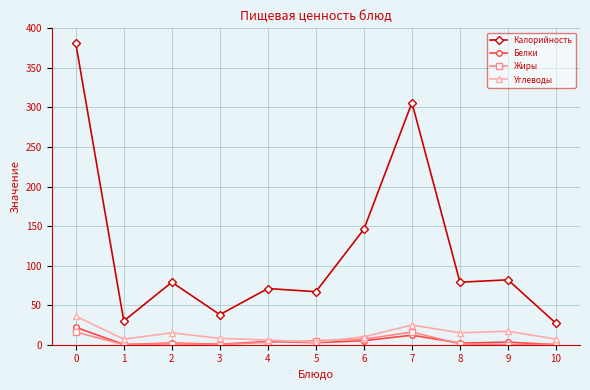

What is the difference between the highest and lowest values at 10?

27.0